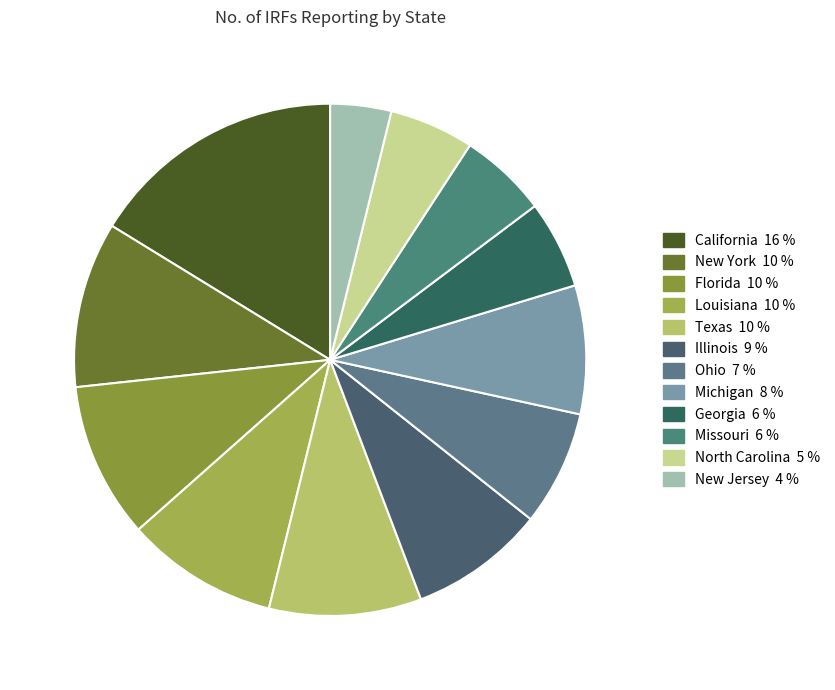

Does any single category account for the majority?

No